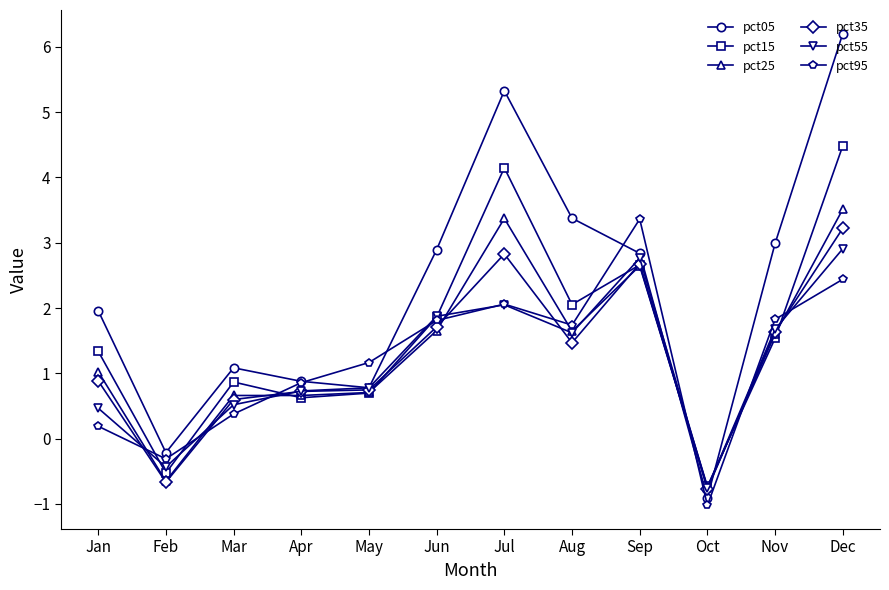

What is the lowest value of the pct25 series?

-0.8